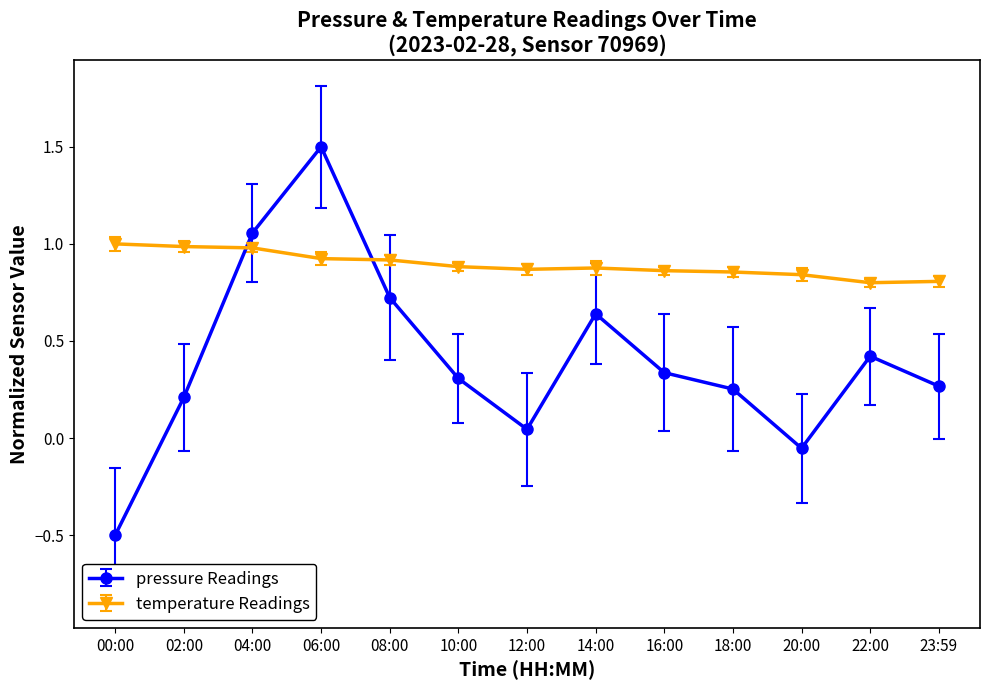

What is the spread (max minus min) of values at 22:00?

0.4